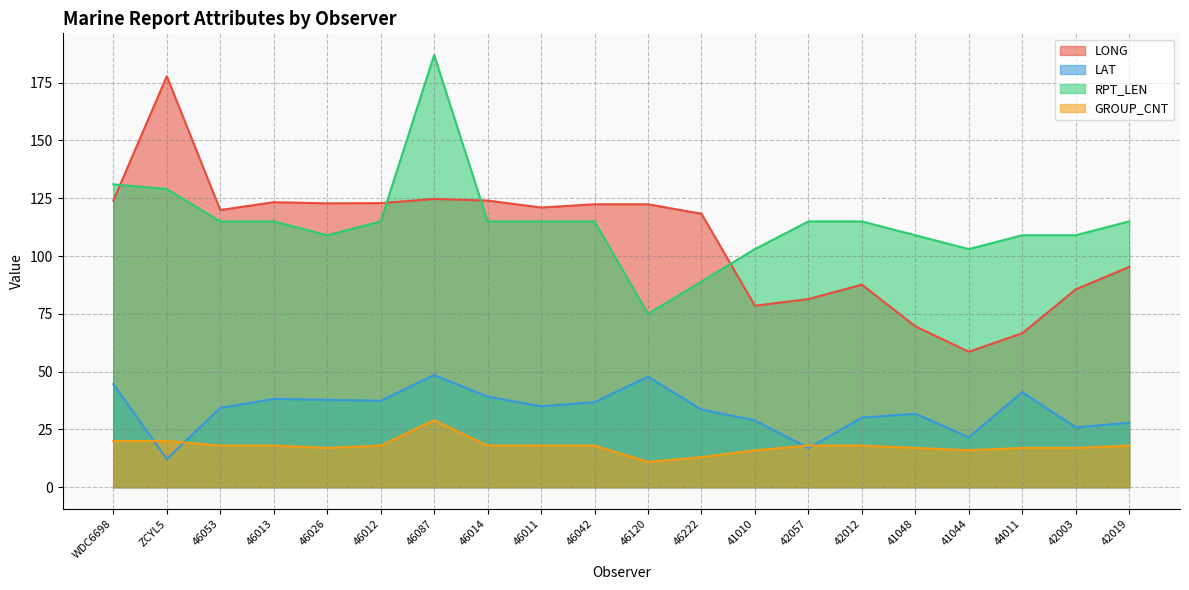

In GROUP_CNT, how many points are higher than both neighbors (excluding endpoints)?

1